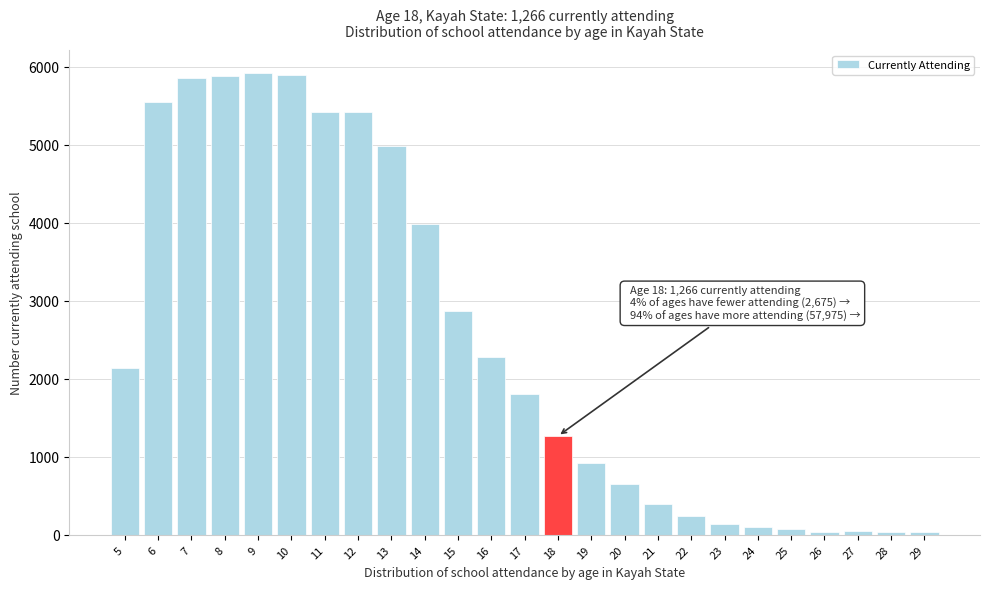

What is the difference between the maximum and minimum values?

5886